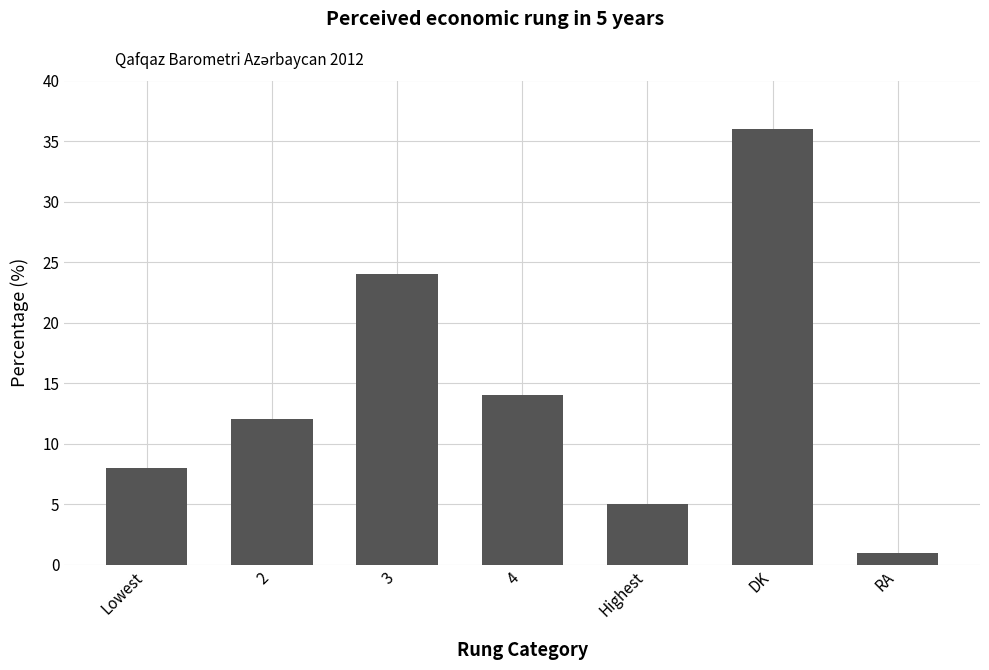

What is the sum of the values at 2 and Lowest?

20